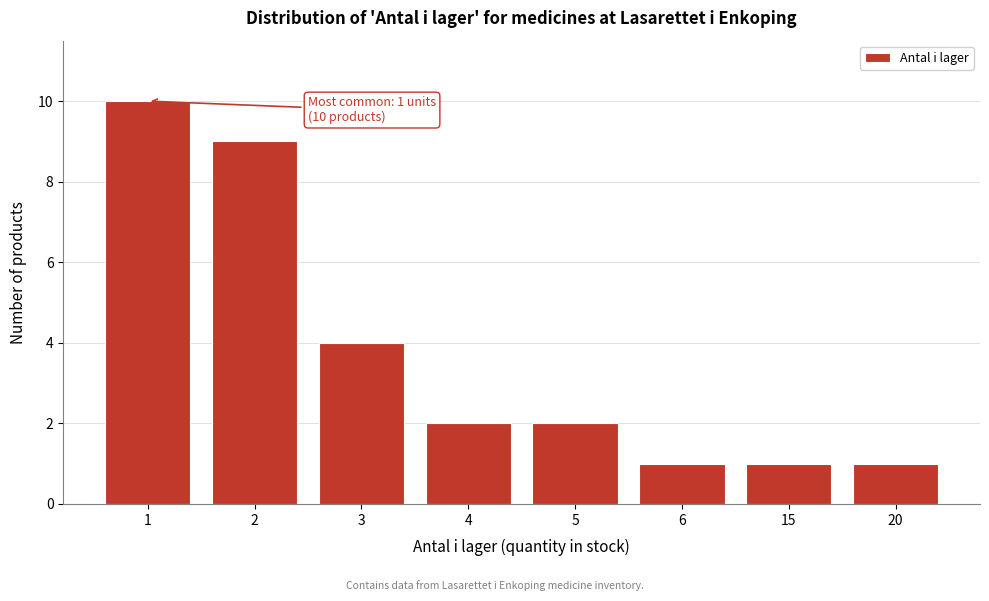

Reading left to right, extract all data points from this chart.

10	9	4	2	2	1	1	1